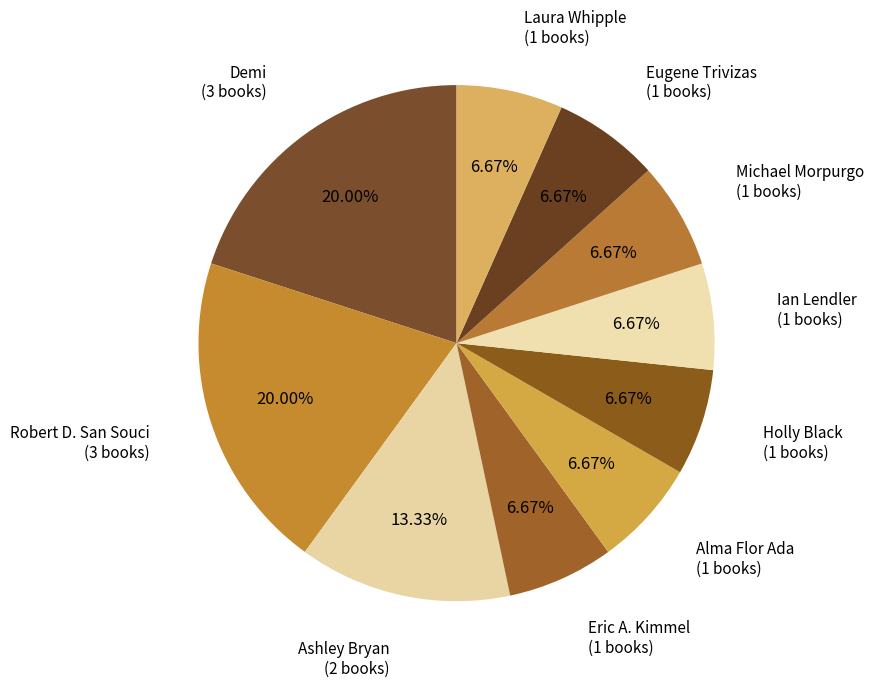

How many slices are in this pie chart?

10